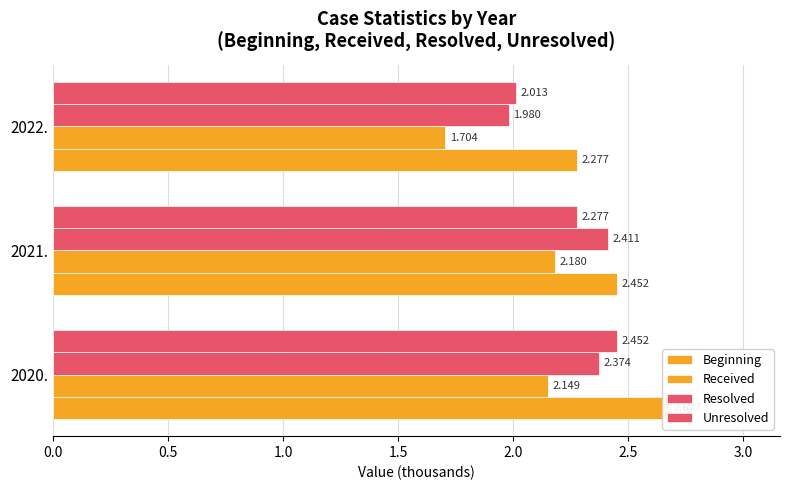

Which series has the largest total across all categories?

Beginning